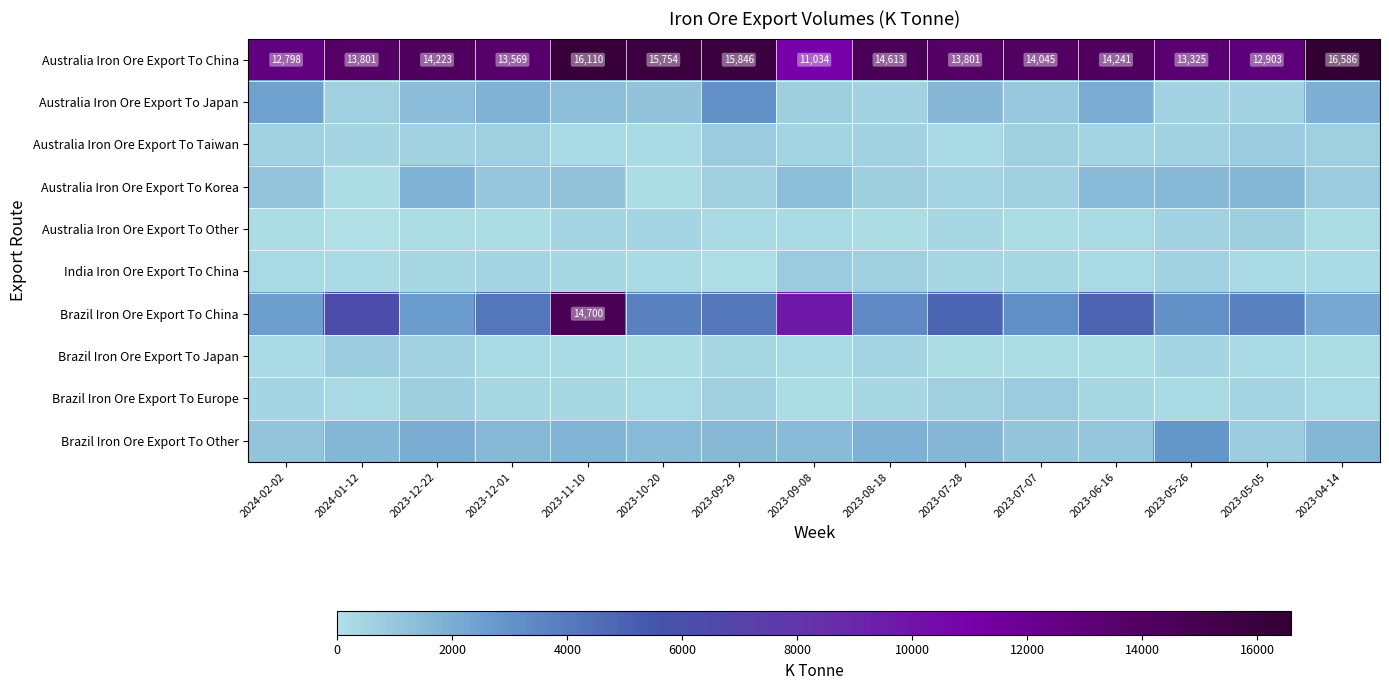

At how many categories does at least one series exceed 8119?

15